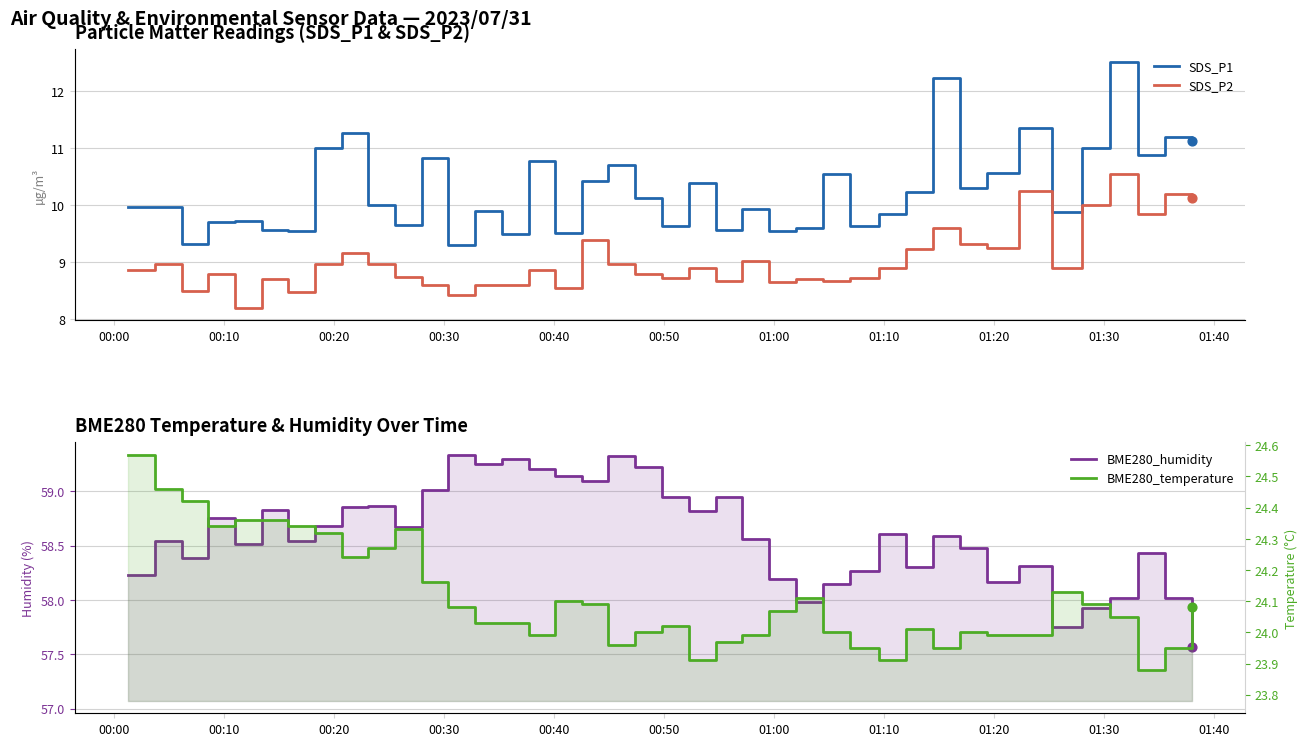

Which series contains the highest Y value?

BME280_humidity